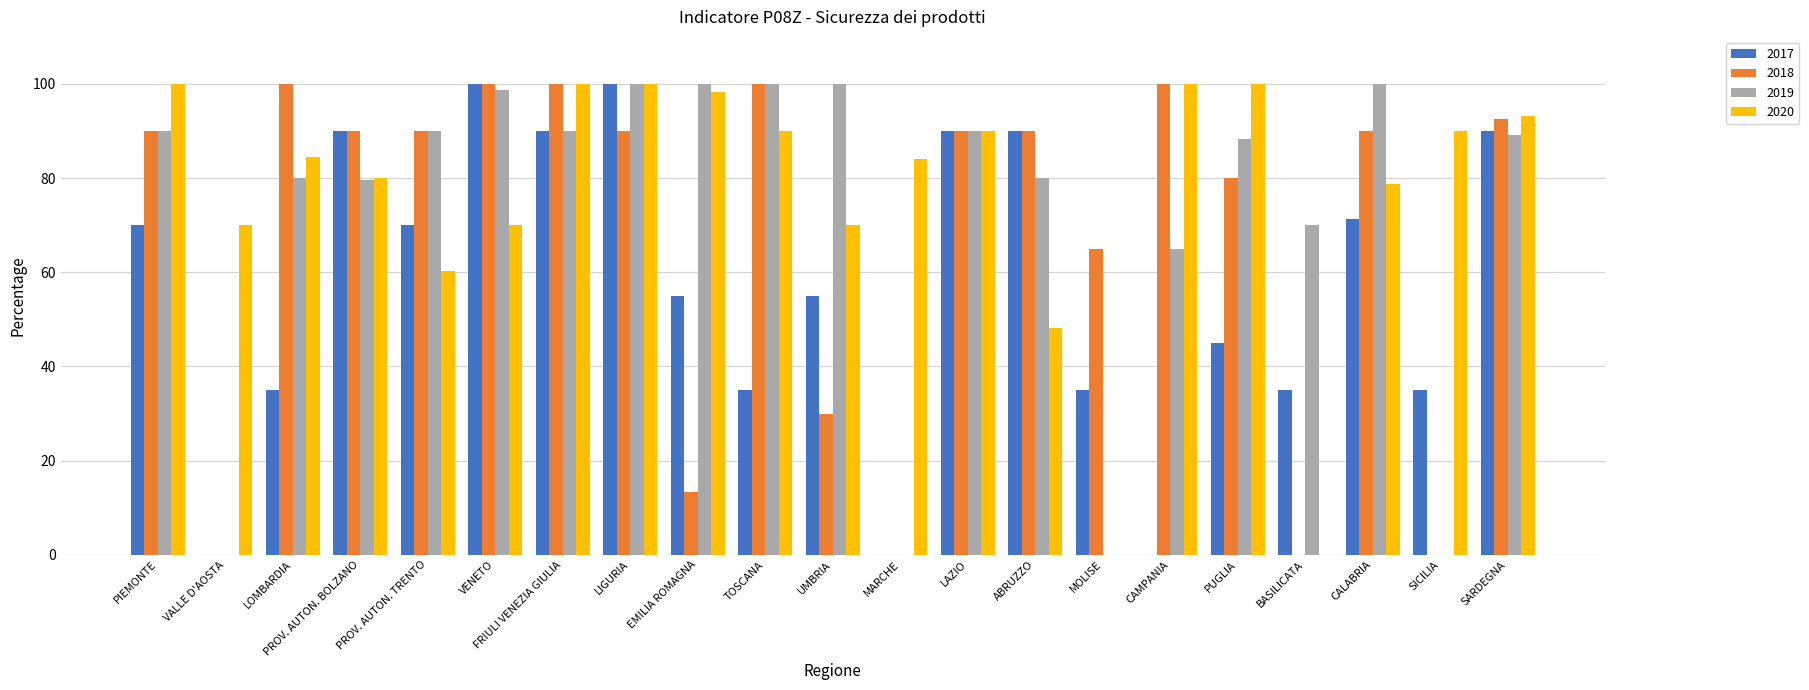

What is the maximum value shown in the chart?

100.0